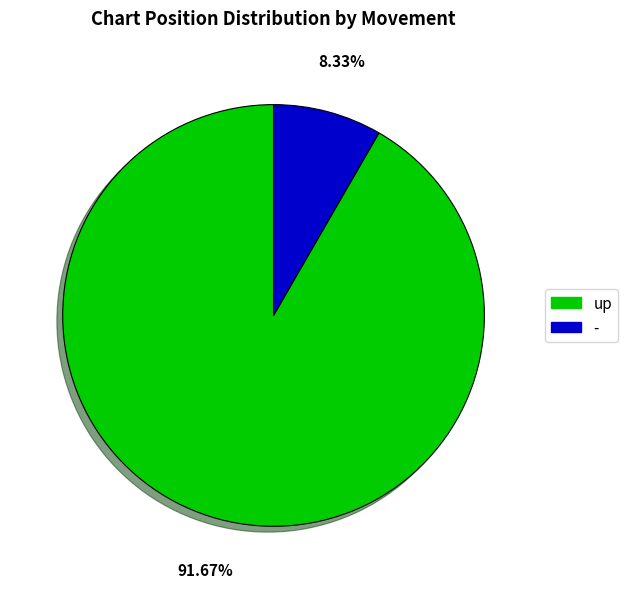

Which slice is the smallest?

-